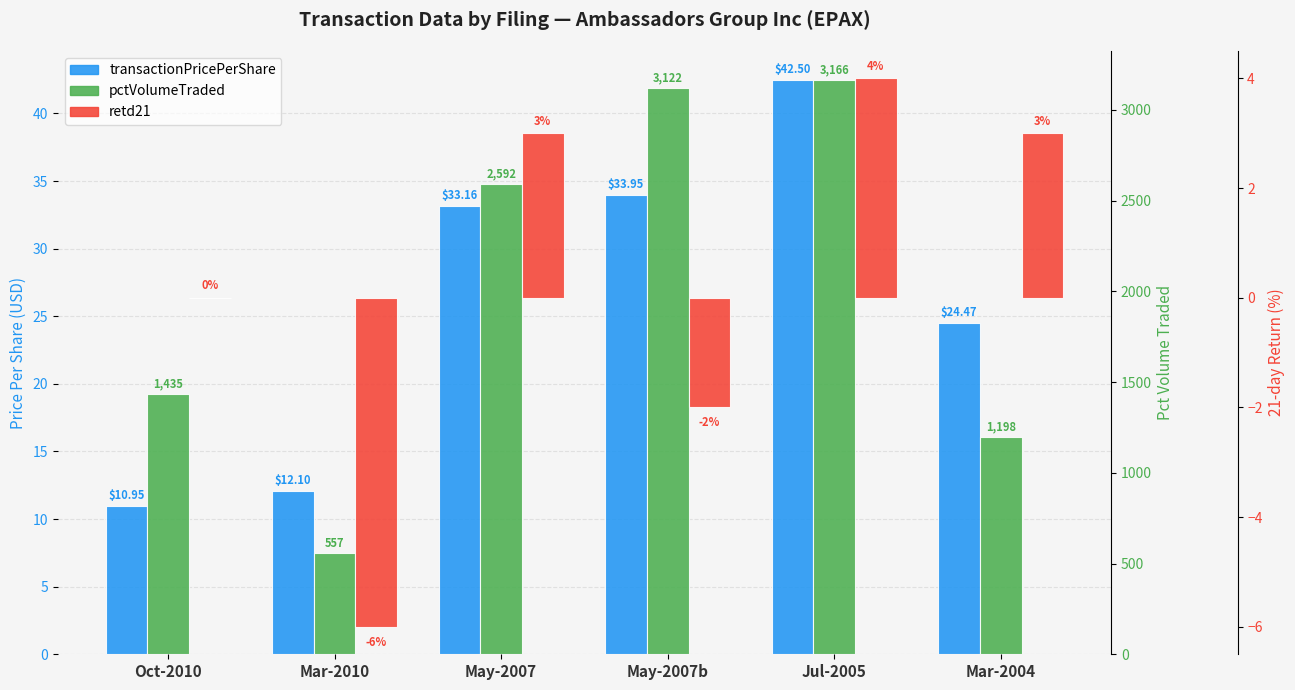

What are all the series names shown in the legend?

transactionPricePerShare, pctVolumeTraded, retd21